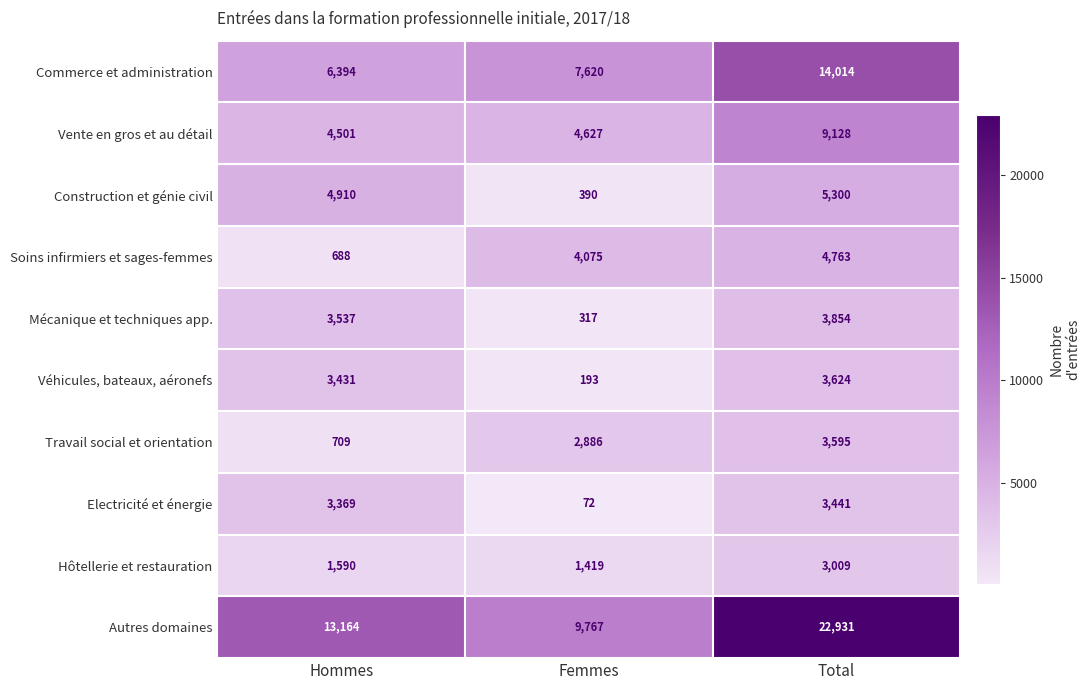

What is the spread (max minus min) of values at Total?

19922